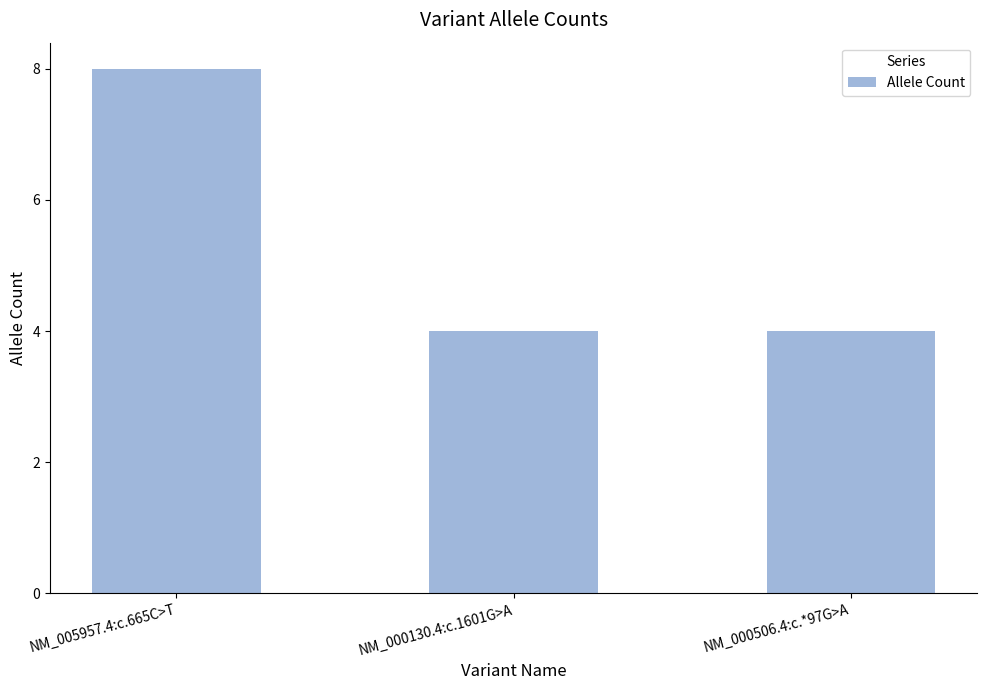

Are the bars horizontal?

No